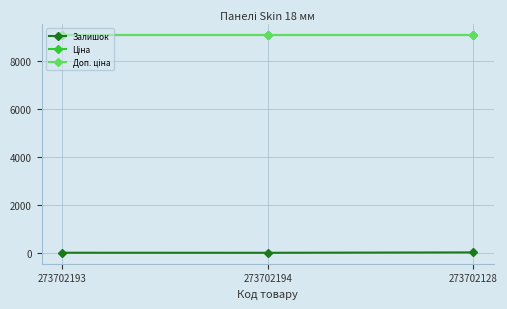

What is the minimum value shown in the chart?

18.0